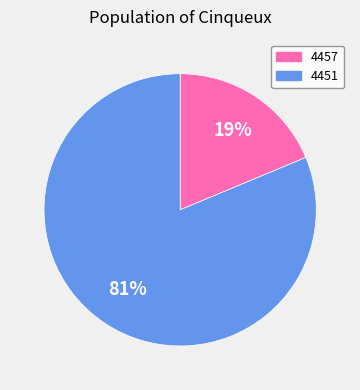

Combined, do 4457 and 4451 account for over 50%?

Yes